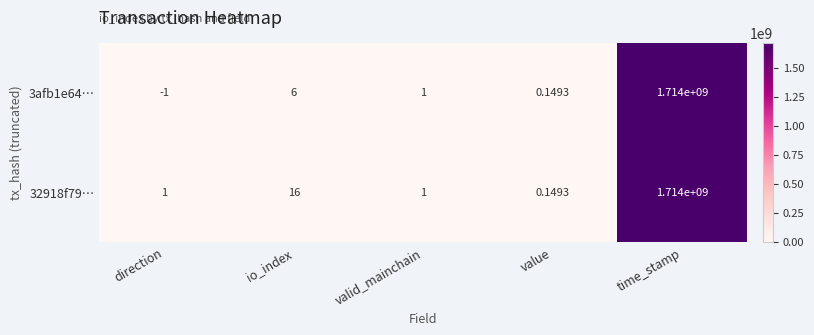

Where is 3afb1e64… nearest to the value 856999999?

io_index